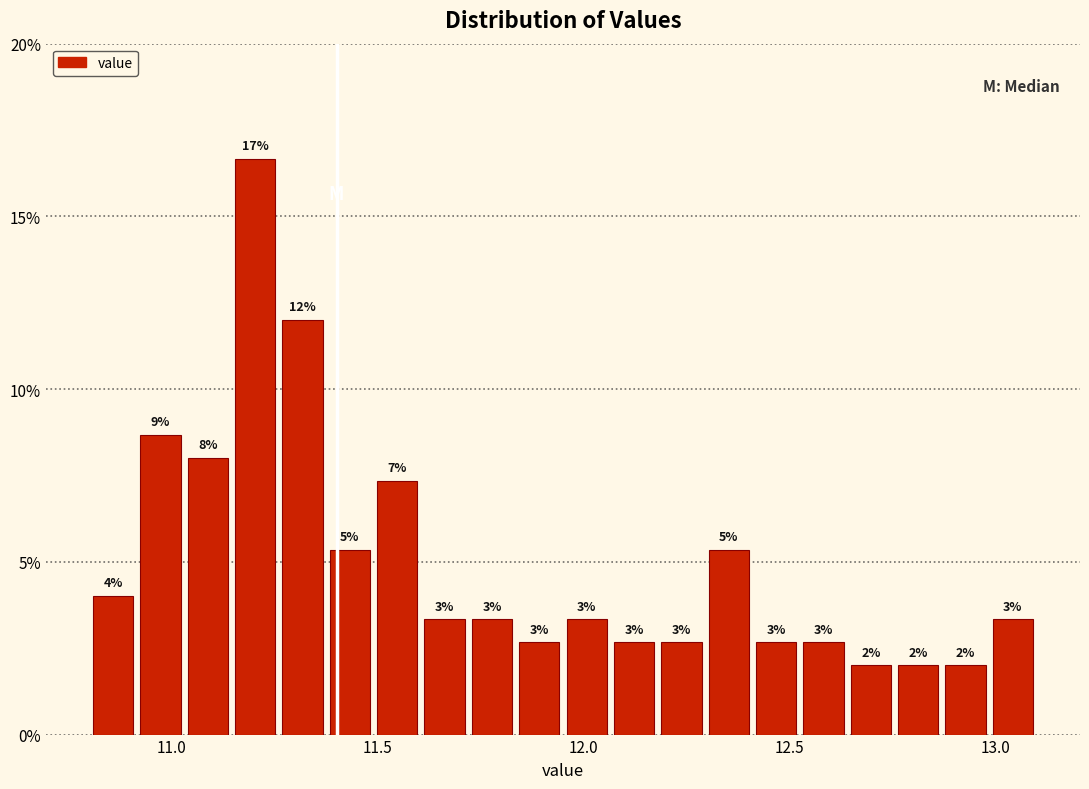

Read against the x-axis, roughly where is the centre of the tallest bar?

11.20